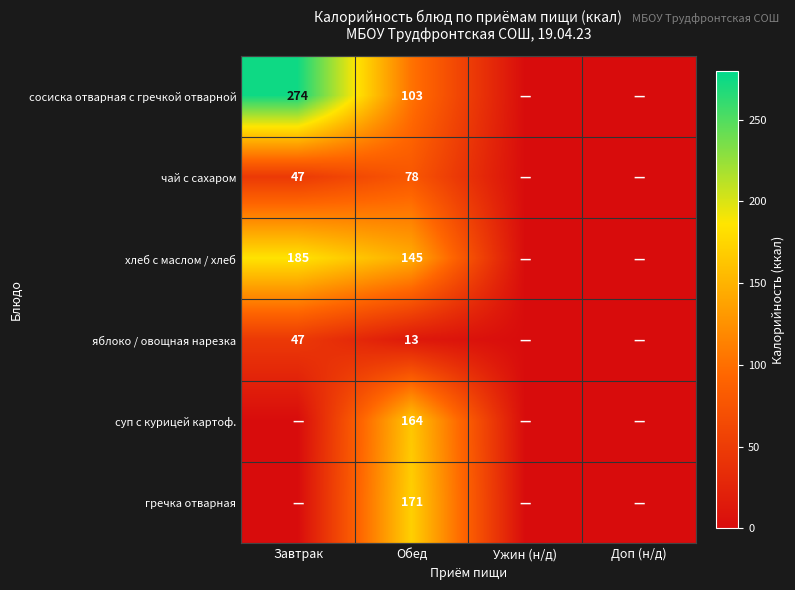

What is the difference between the highest and lowest values at Обед?

158